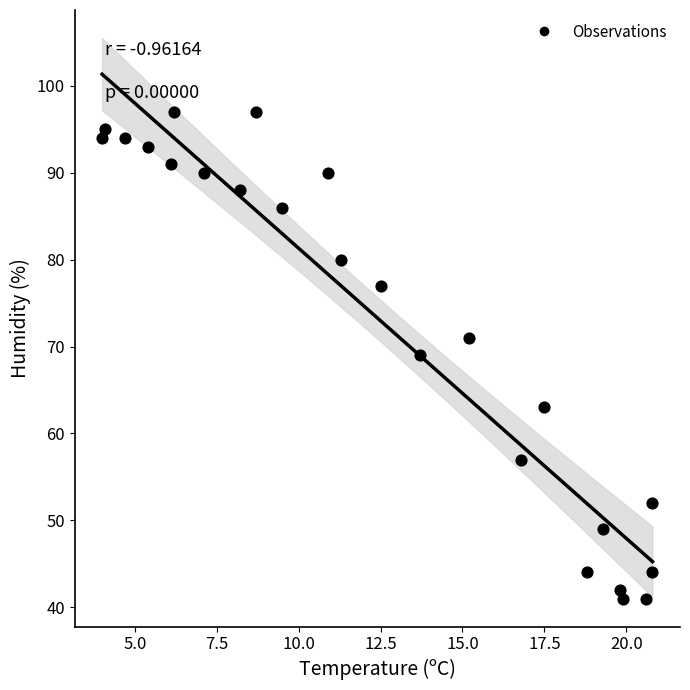

What is the range of Y values (max minus min)?

56